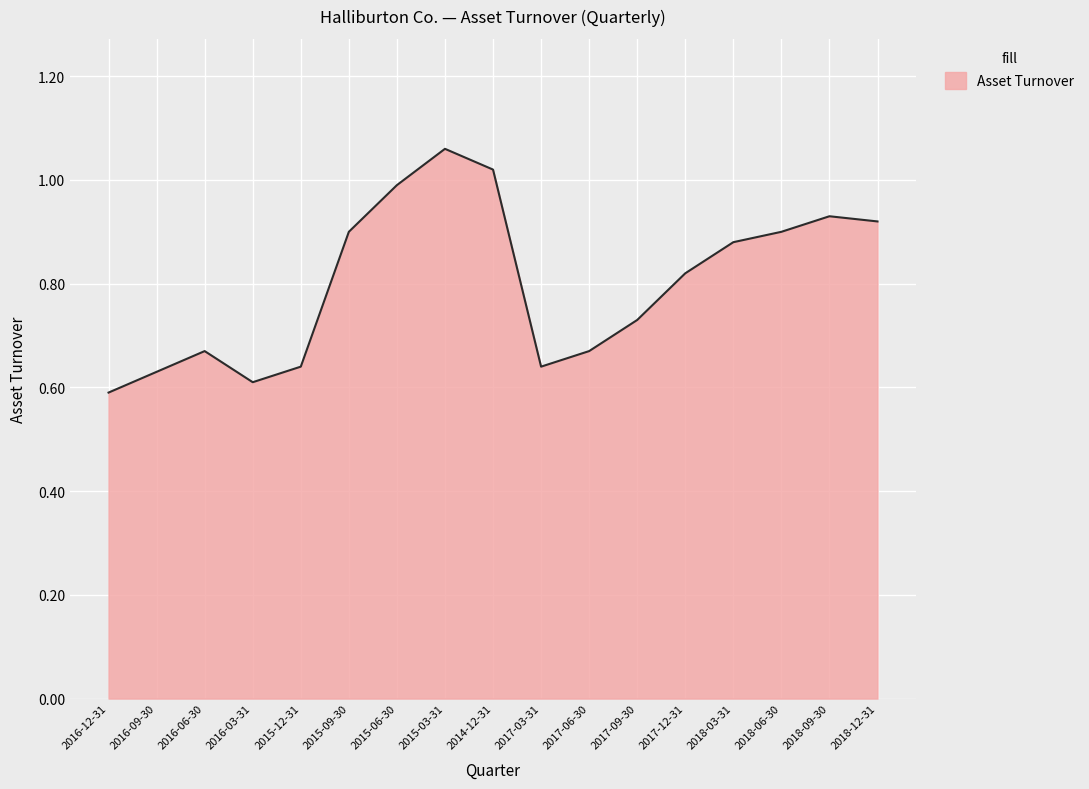

What is the difference between the maximum and minimum values?

0.5